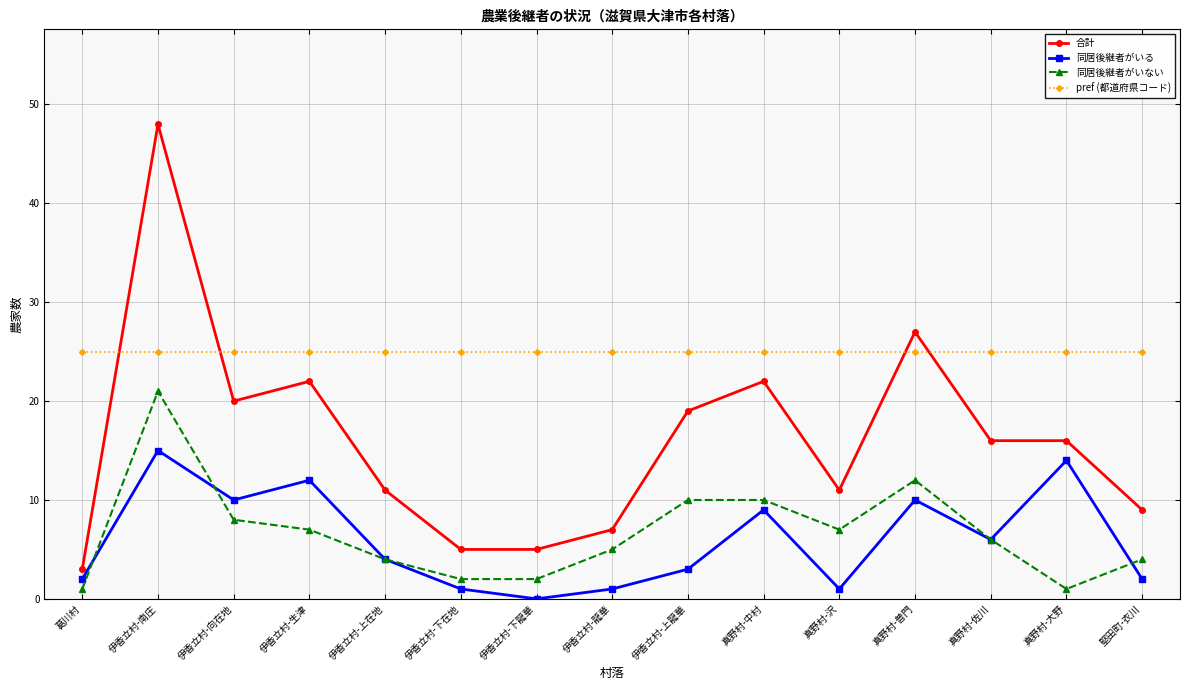

Reading left to right, what are all the values shown in this chart?

合計: 葛川村=3	伊香立村-南庄=48	伊香立村-向在地=20	伊香立村-生津=22	伊香立村-上在地=11	伊香立村-下在地=5	伊香立村-下龍華=5	伊香立村-龍華=7	伊香立村-上龍華=19	真野村-中村=22	真野村-沢=11	真野村-普門=27	真野村-佐川=16	真野村-大野=16	堅田町-衣川=9
同居後継者がいる: 葛川村=2	伊香立村-南庄=15	伊香立村-向在地=10	伊香立村-生津=12	伊香立村-上在地=4	伊香立村-下在地=1	伊香立村-下龍華=0	伊香立村-龍華=1	伊香立村-上龍華=3	真野村-中村=9	真野村-沢=1	真野村-普門=10	真野村-佐川=6	真野村-大野=14	堅田町-衣川=2
同居後継者がいない: 葛川村=1	伊香立村-南庄=21	伊香立村-向在地=8	伊香立村-生津=7	伊香立村-上在地=4	伊香立村-下在地=2	伊香立村-下龍華=2	伊香立村-龍華=5	伊香立村-上龍華=10	真野村-中村=10	真野村-沢=7	真野村-普門=12	真野村-佐川=6	真野村-大野=1	堅田町-衣川=4
pref (都道府県コード): 葛川村=25	伊香立村-南庄=25	伊香立村-向在地=25	伊香立村-生津=25	伊香立村-上在地=25	伊香立村-下在地=25	伊香立村-下龍華=25	伊香立村-龍華=25	伊香立村-上龍華=25	真野村-中村=25	真野村-沢=25	真野村-普門=25	真野村-佐川=25	真野村-大野=25	堅田町-衣川=25